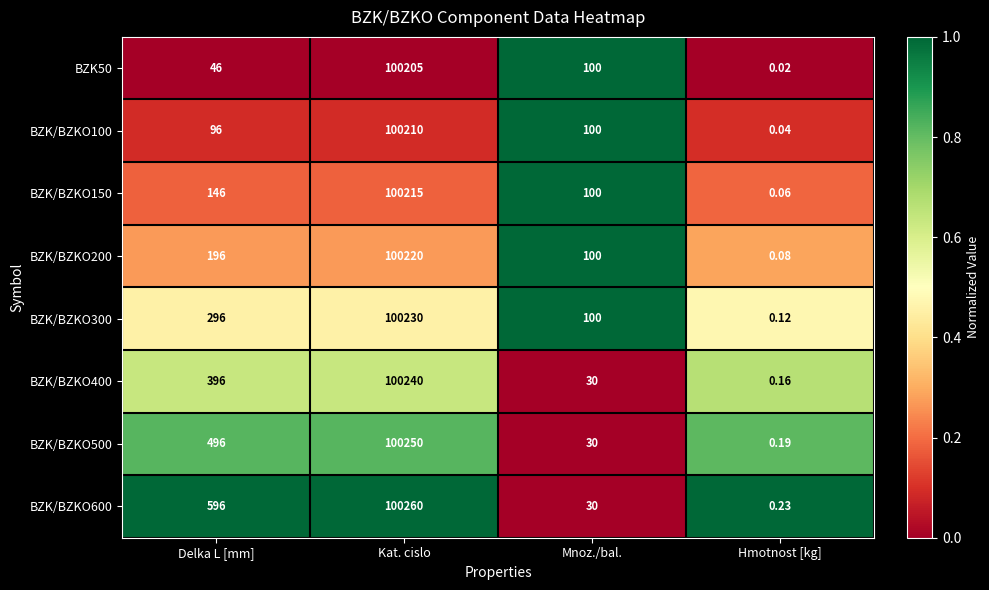

Count the number of categories in the chart.

4